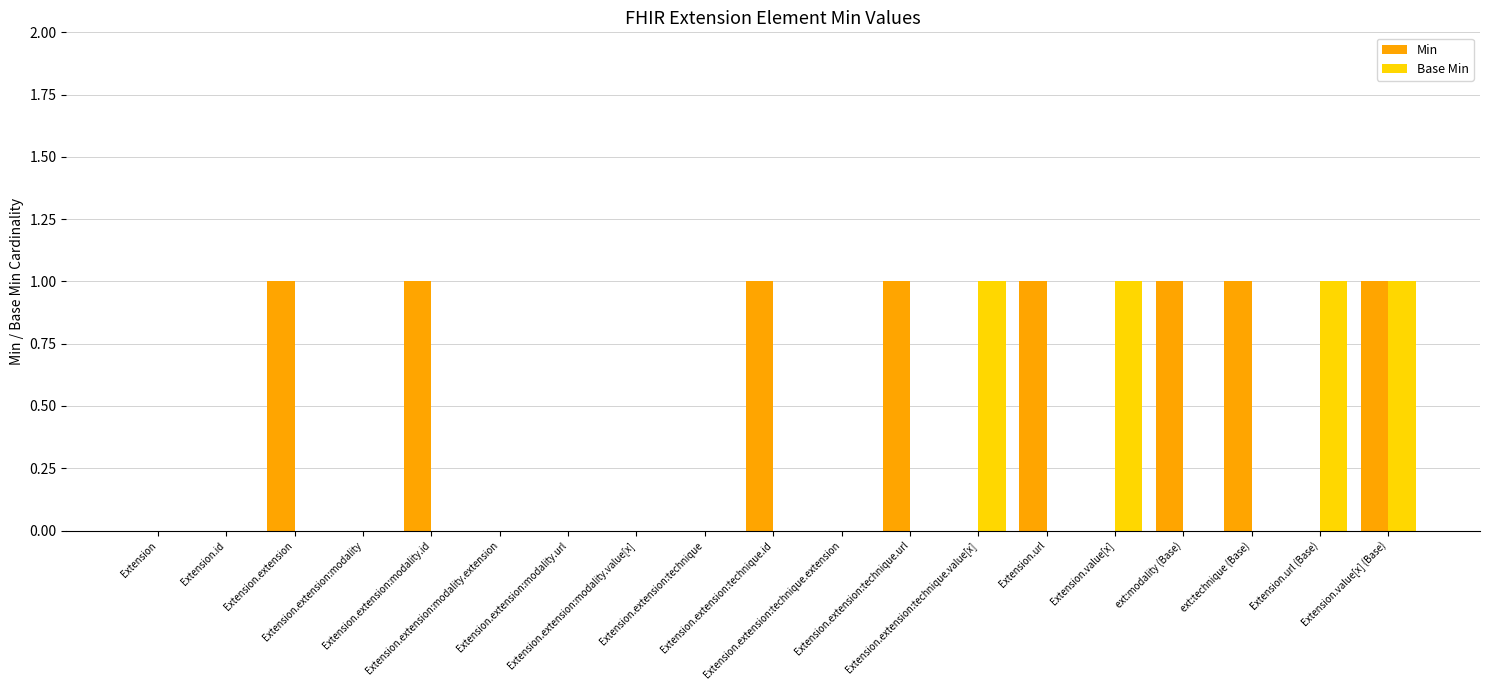

Is it true that Base Min equals 0 at Extension.extension:technique.extension?

True